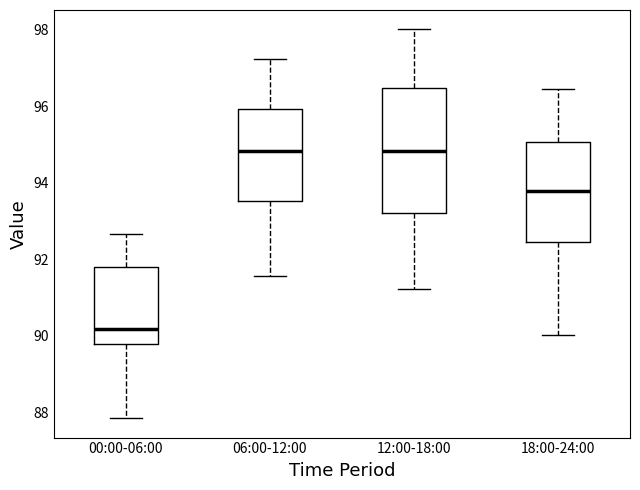

Where does the median line of the box for 00:00-06:00 sit on the y-axis? The values are not printed on the chart, so give them approximately, as read against the axis.

90.2